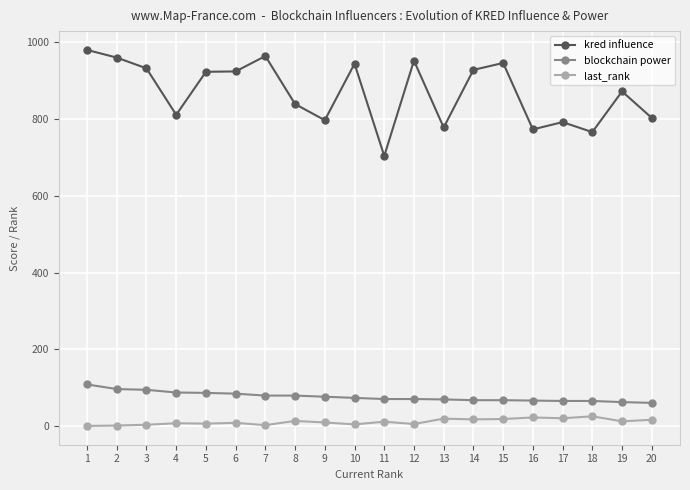

What is the greatest value displayed?

980